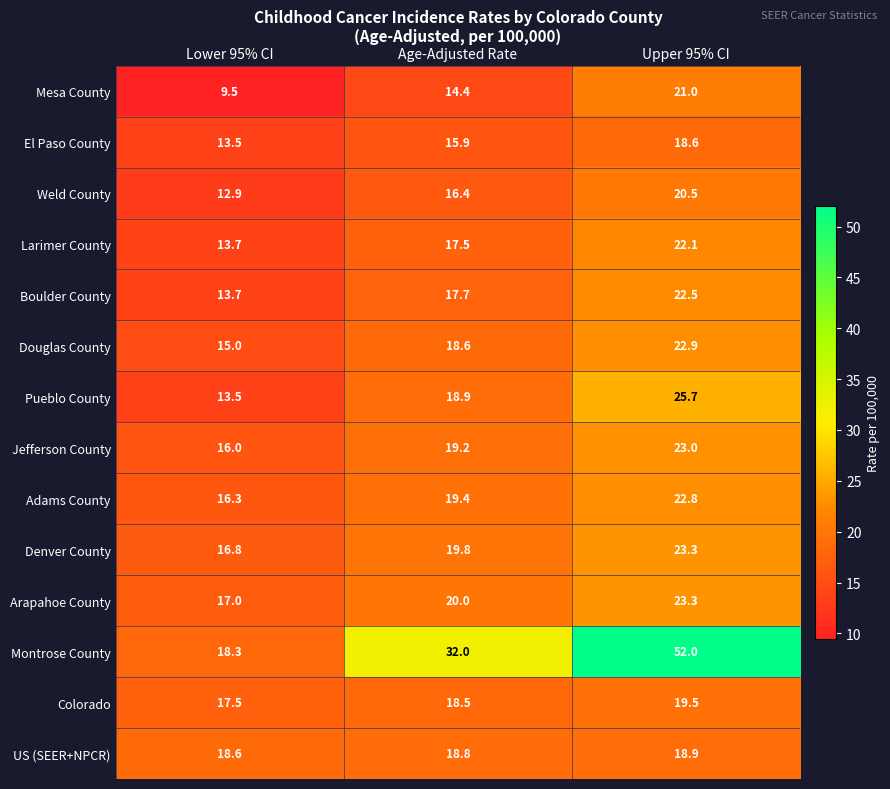

Which label corresponds to the smallest value in the chart?

Lower 95% CI